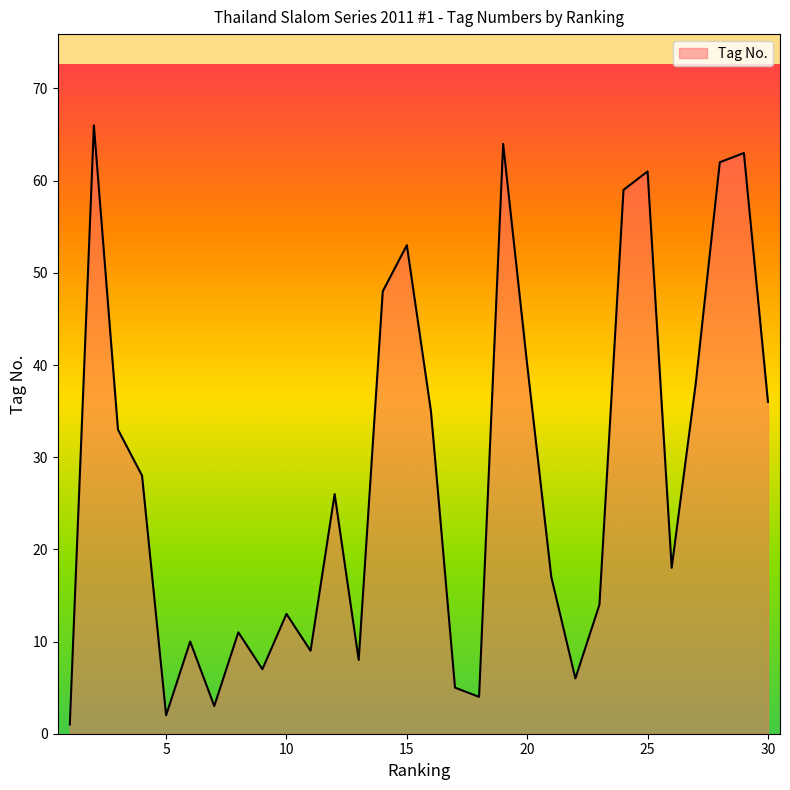

What is the maximum value shown in the chart?

66